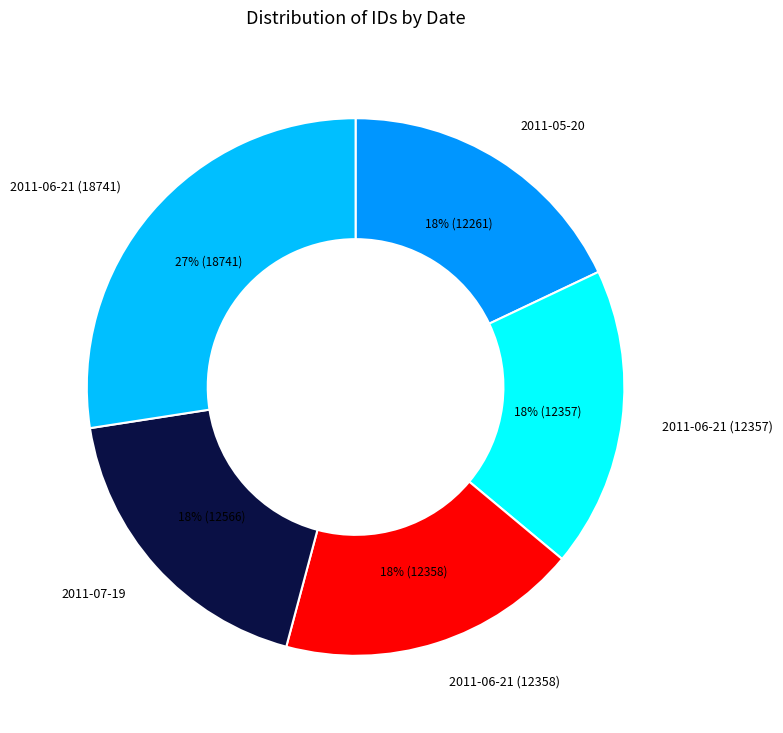

What is the largest slice in the pie chart?

2011-06-21 (18741)